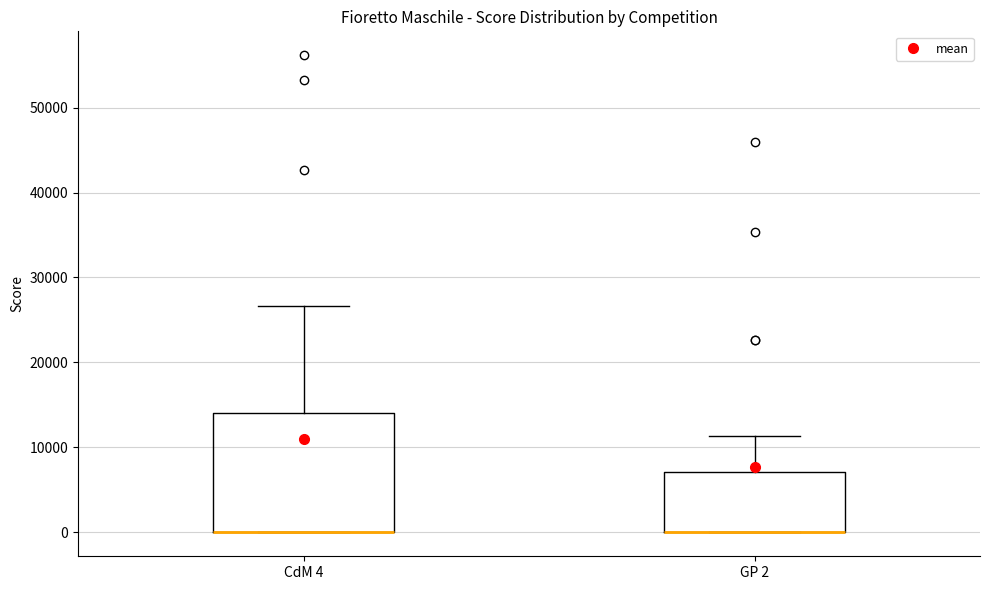

Reading left to right, read every box against the y-axis: the position of its median line, the range the box covers, and the ends of its whiskers. The values are not printed on the chart, so give them approximately, as read against the axis.

CdM 4: median 0 (drawn on the box's lower edge), box 0 to 14000, whiskers 0 to 27000
GP 2: median 0 (drawn on the box's lower edge), box 0 to 7000, whiskers 0 to 11000